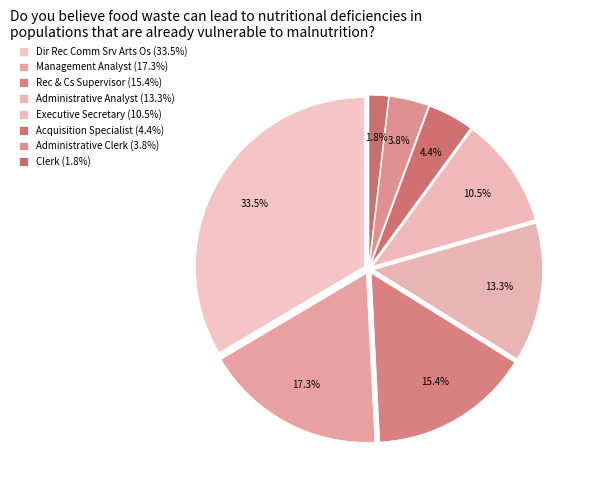

How many segments does this pie chart have?

8